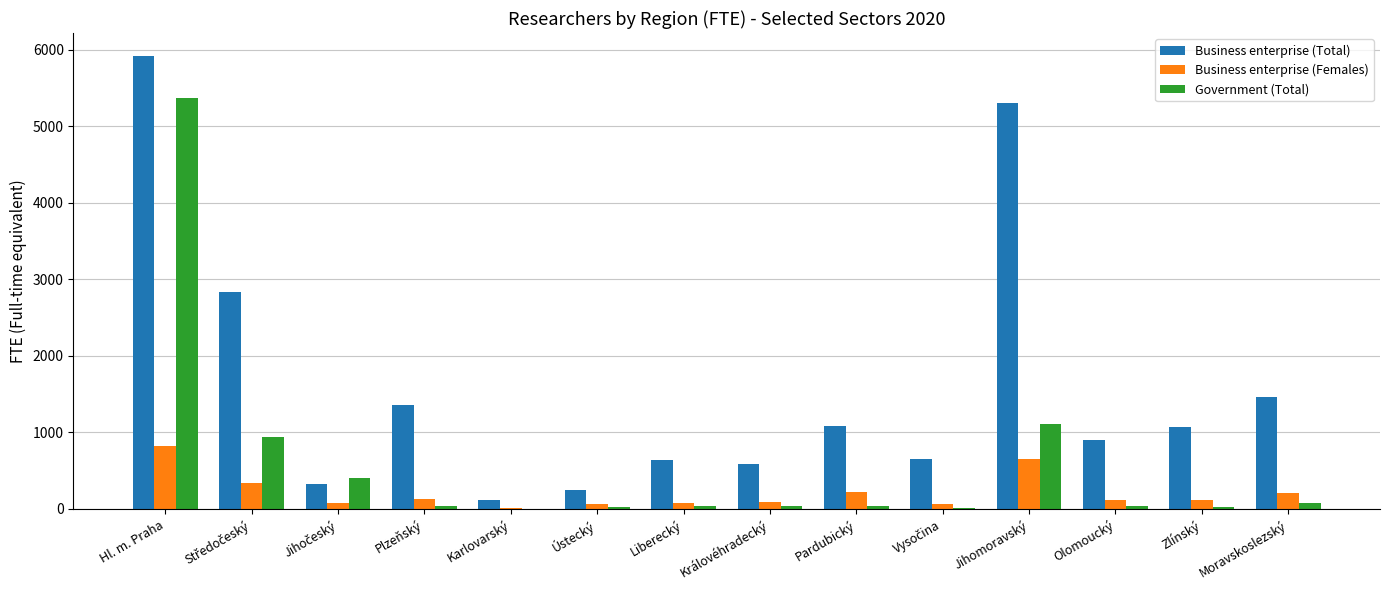

What is the sum of all Business enterprise (Females) values?

3020.6